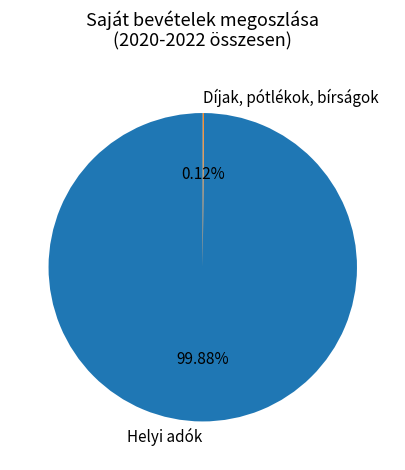

What is the majority slice?

Helyi adók